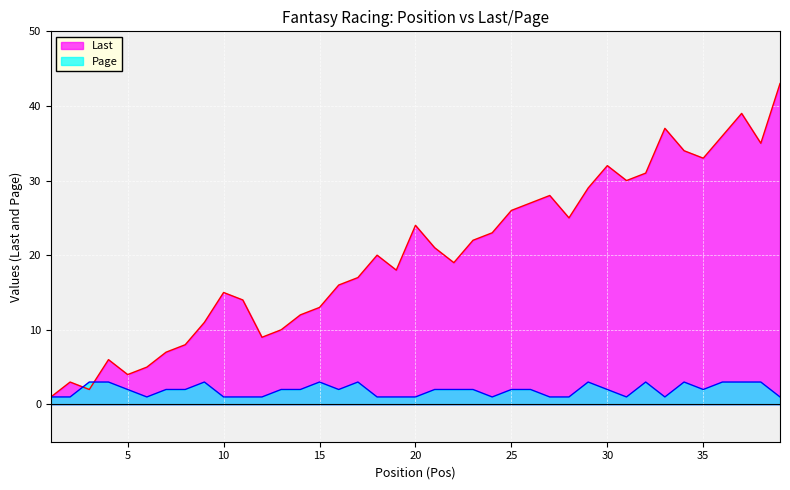

Rank the series by their maximum value, from lowest to highest.

Page, Last